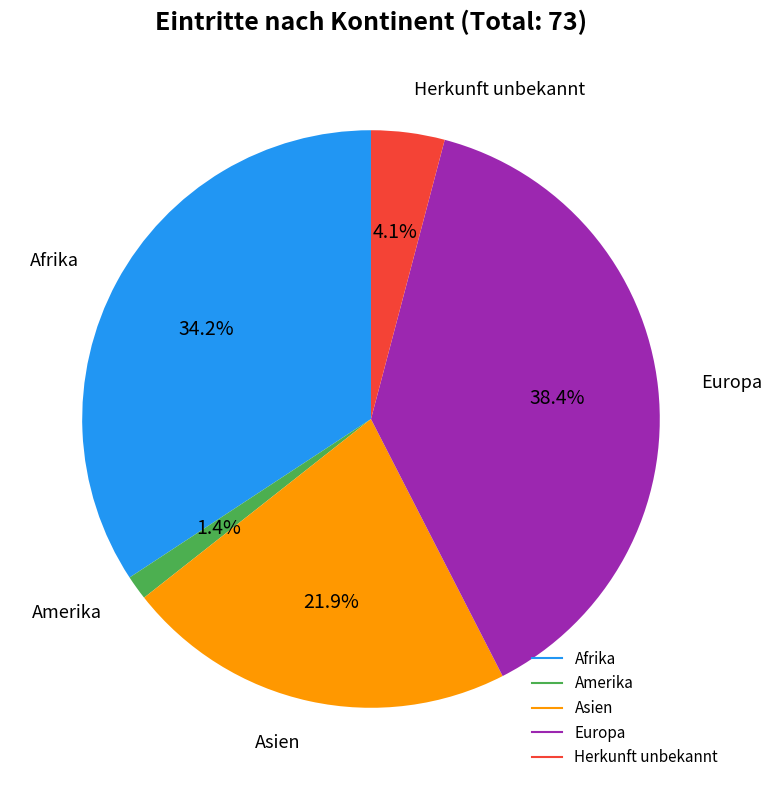

To the nearest percent, what portion does Afrika represent?

34%